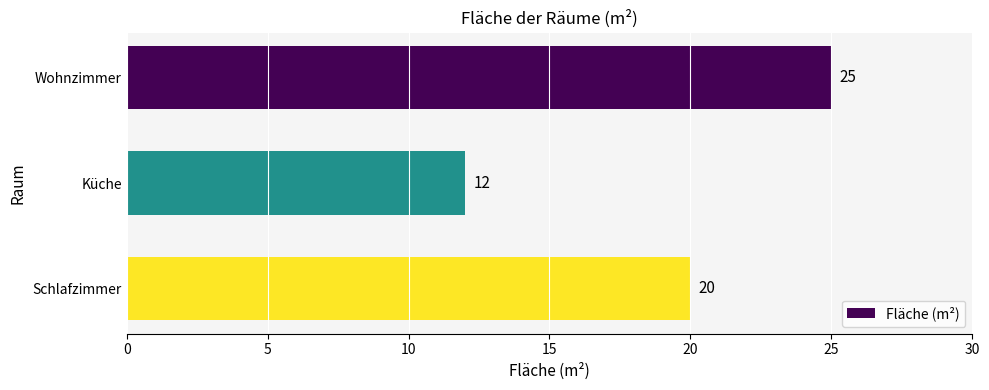

What value does the data have at Wohnzimmer, to the nearest 5?

25